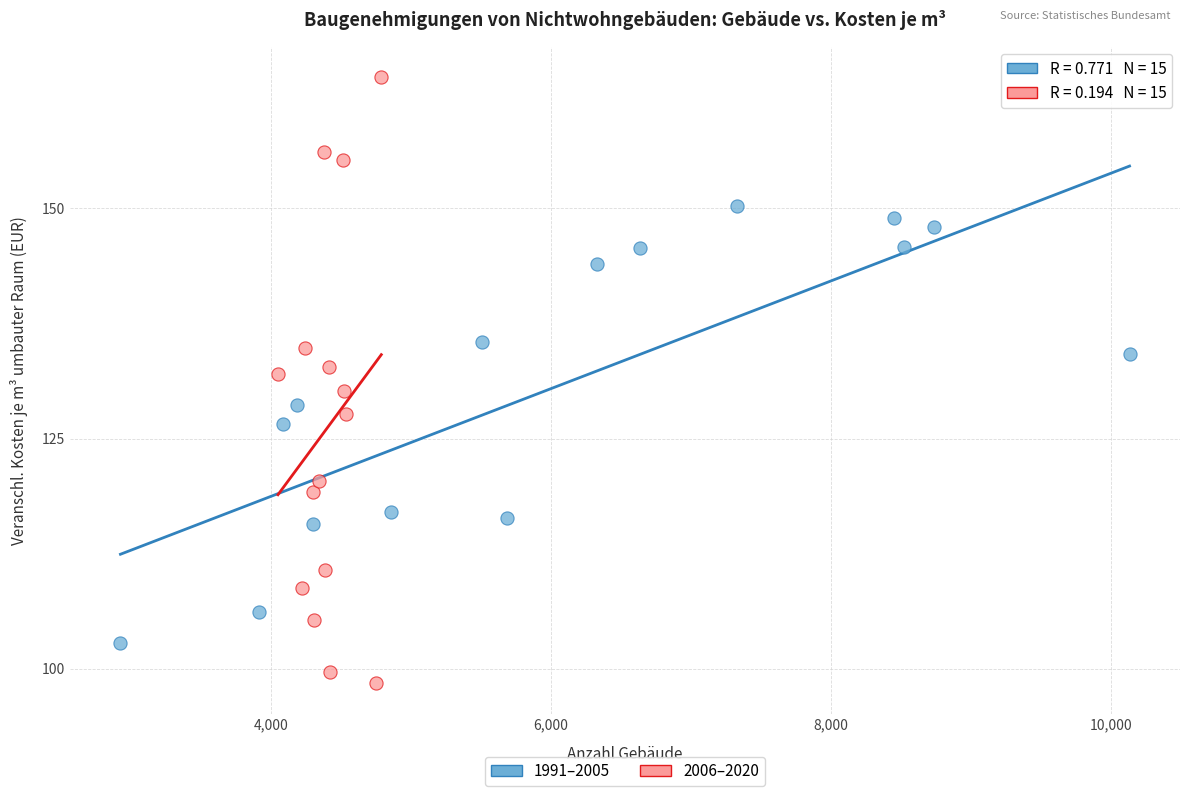

Which series has the largest Y range (max minus min)?

2006–2020